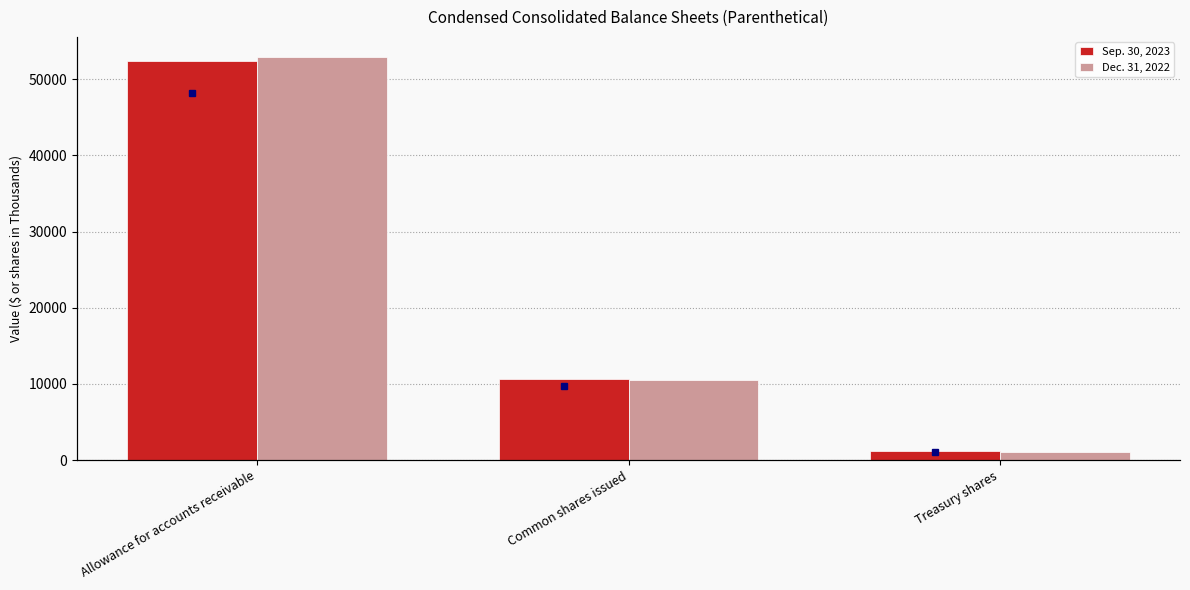

The Sep. 30, 2023 series shows 52427 at Allowance for accounts receivable. True or false?

True